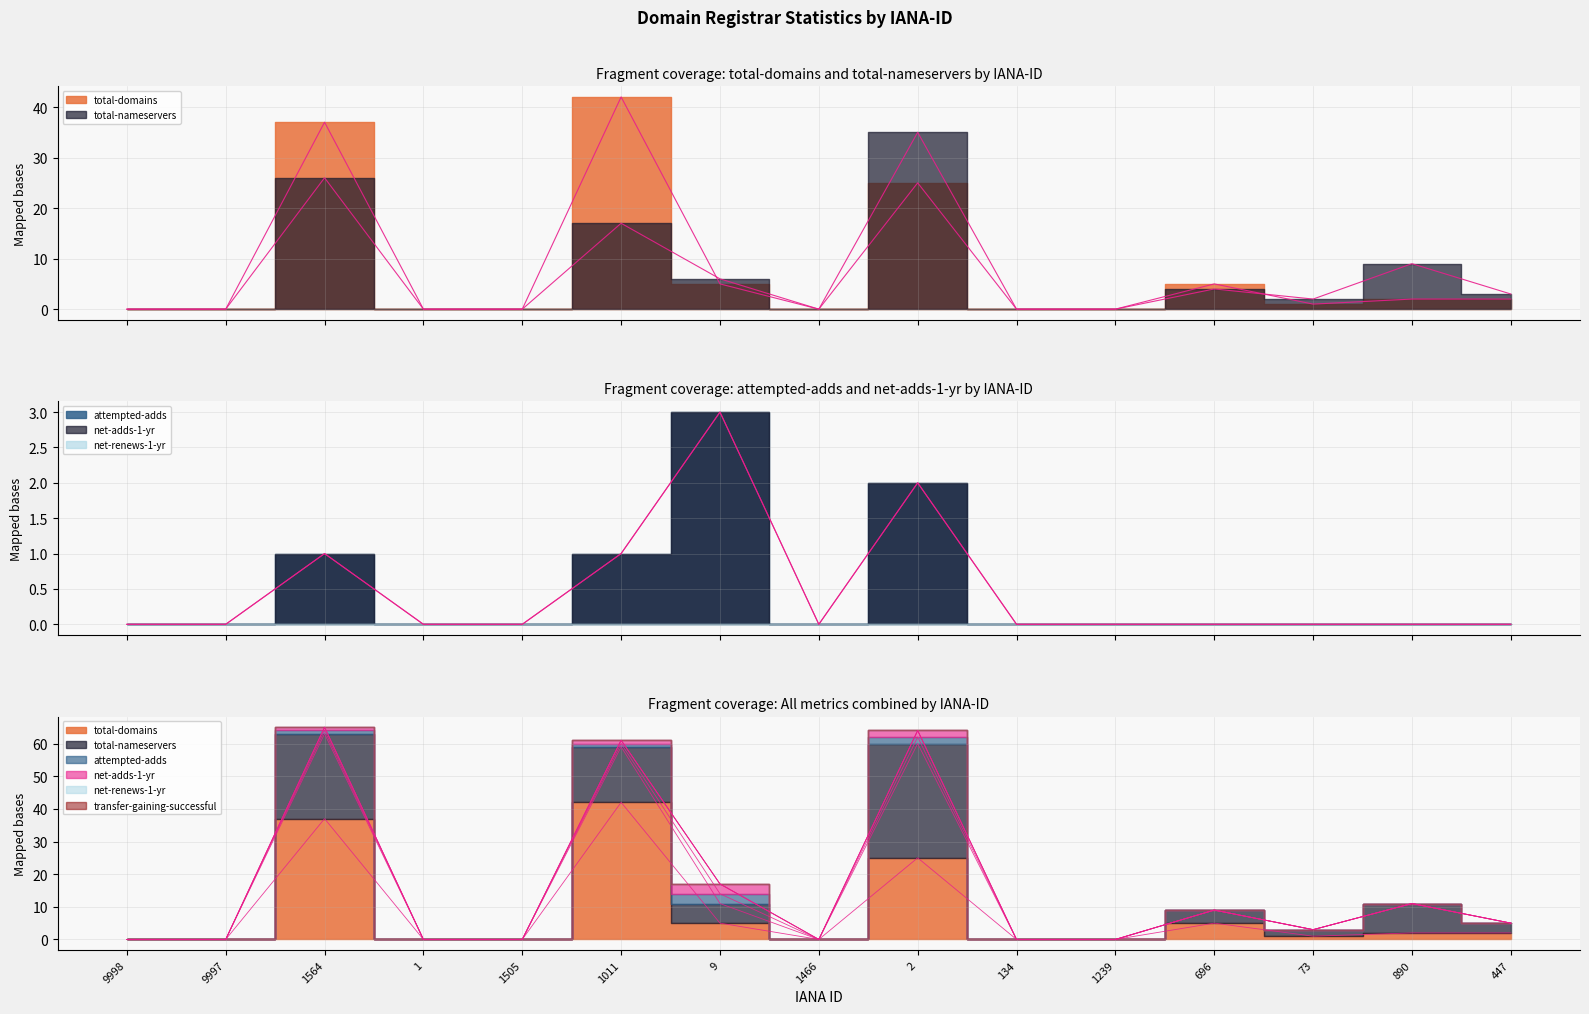

True or false: net-adds-1-yr and attempted-adds intersect in this chart.

False